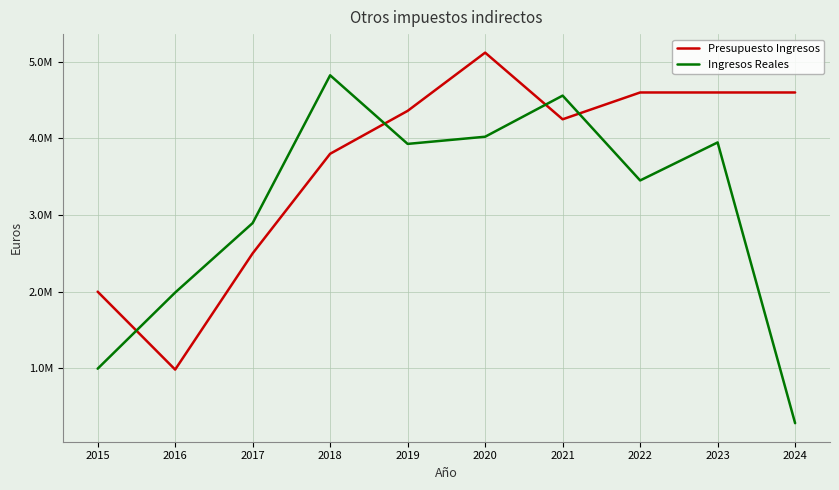

What are all the series names shown in the legend?

Presupuesto Ingresos, Ingresos Reales